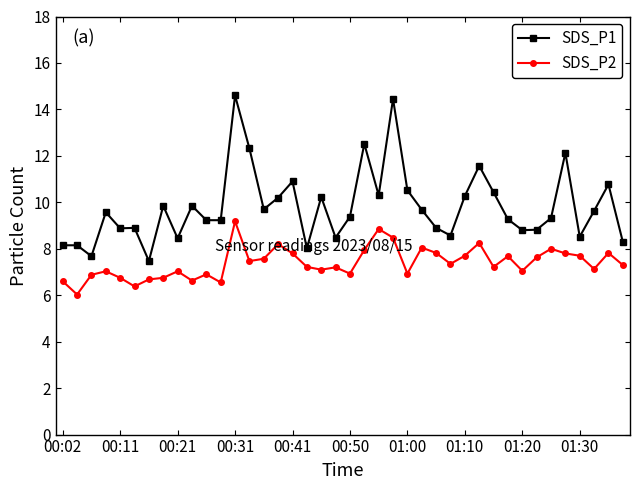

Which series has the largest total across all categories?

SDS_P1